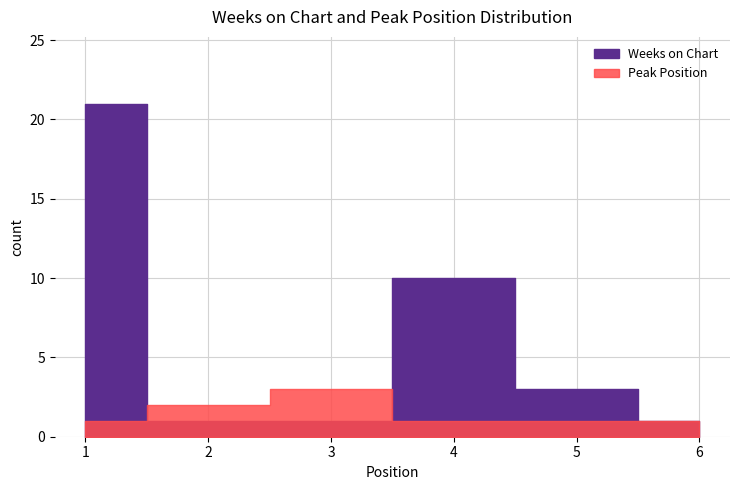

What is the sum of all Peak Position values?

9